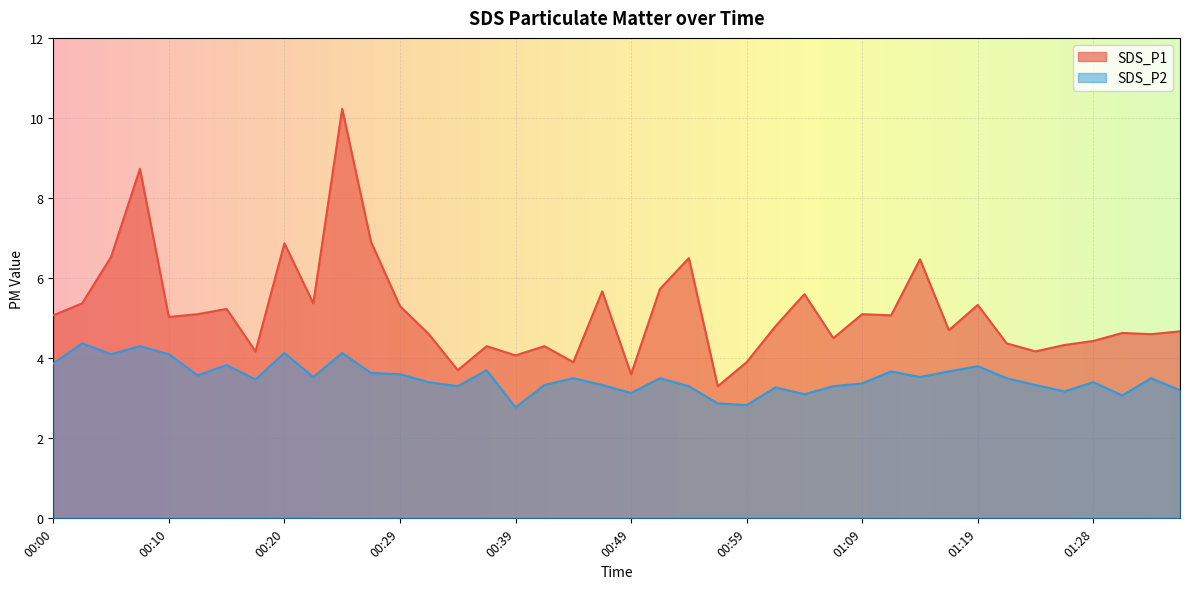

True or false: SDS_P1 and SDS_P2 cross at least once.

False